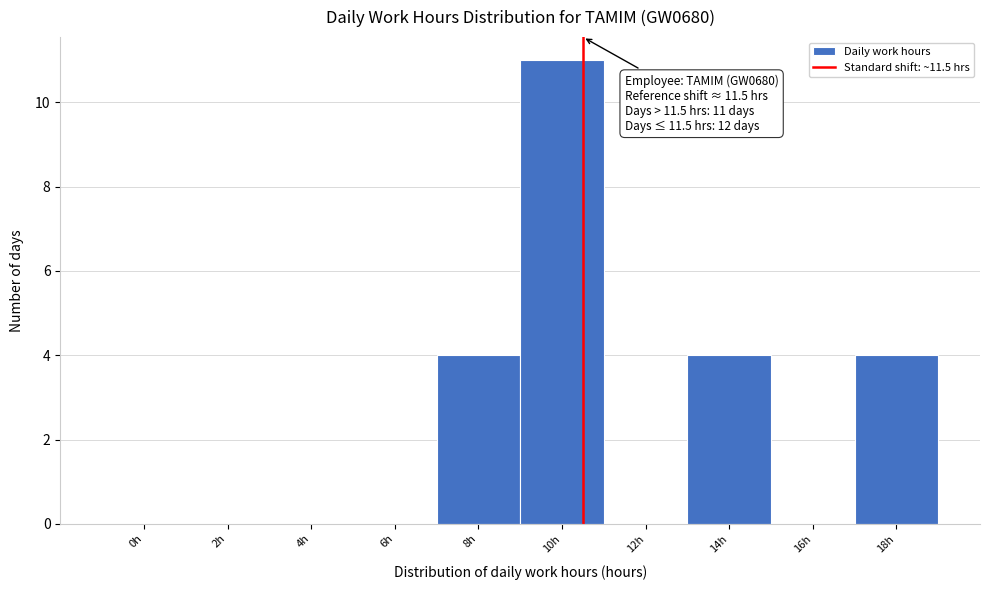

Reading left to right, extract all data points from this chart.

0h=0	2h=0	4h=0	6h=0	8h=4	10h=11	12h=0	14h=4	16h=0	18h=4